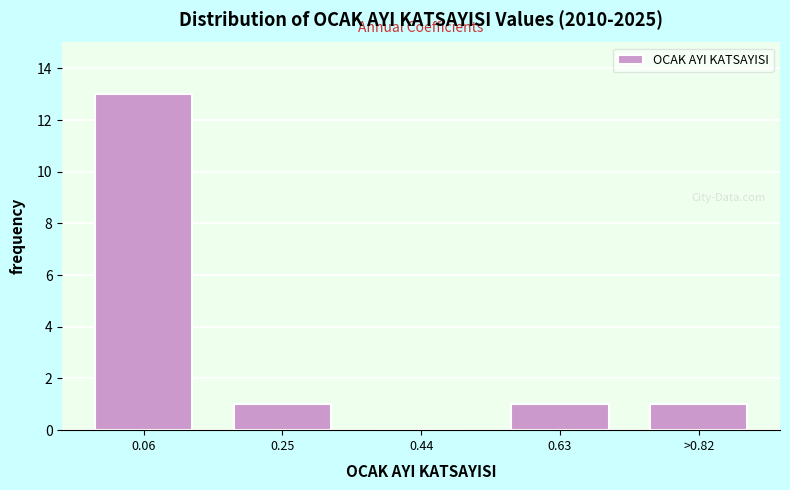

Reading right to left, what are all the values shown in this chart?

>0.82=1	0.63=1	0.44=0	0.25=1	0.06=13